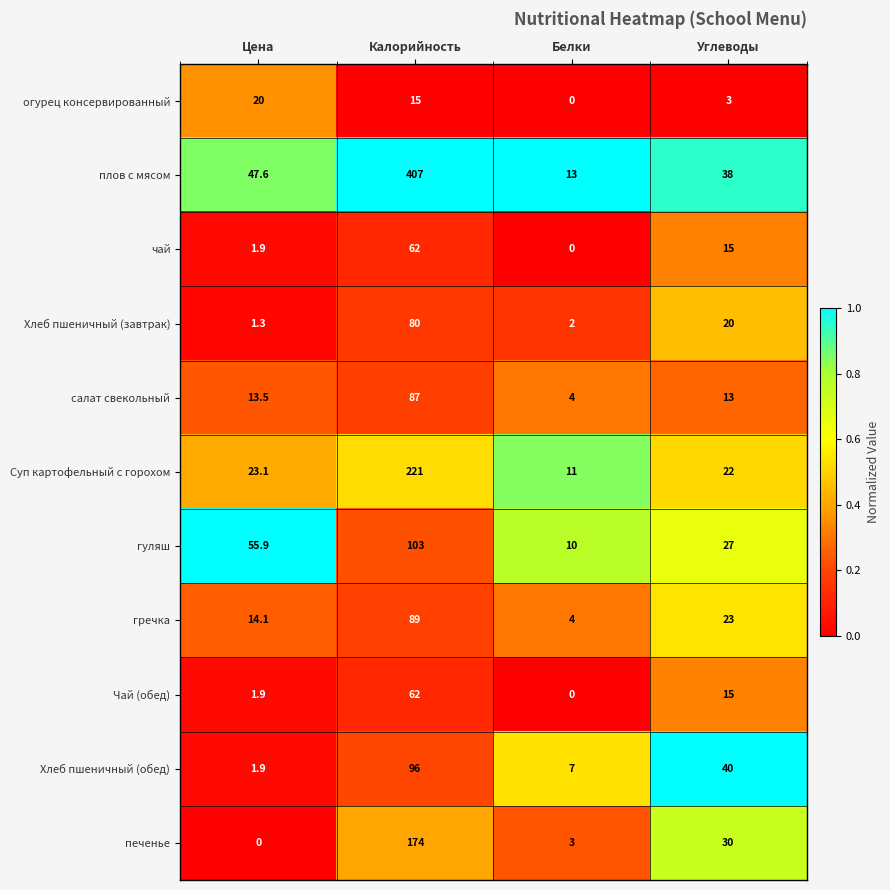

Which series has the largest total across all categories?

плов с мясом